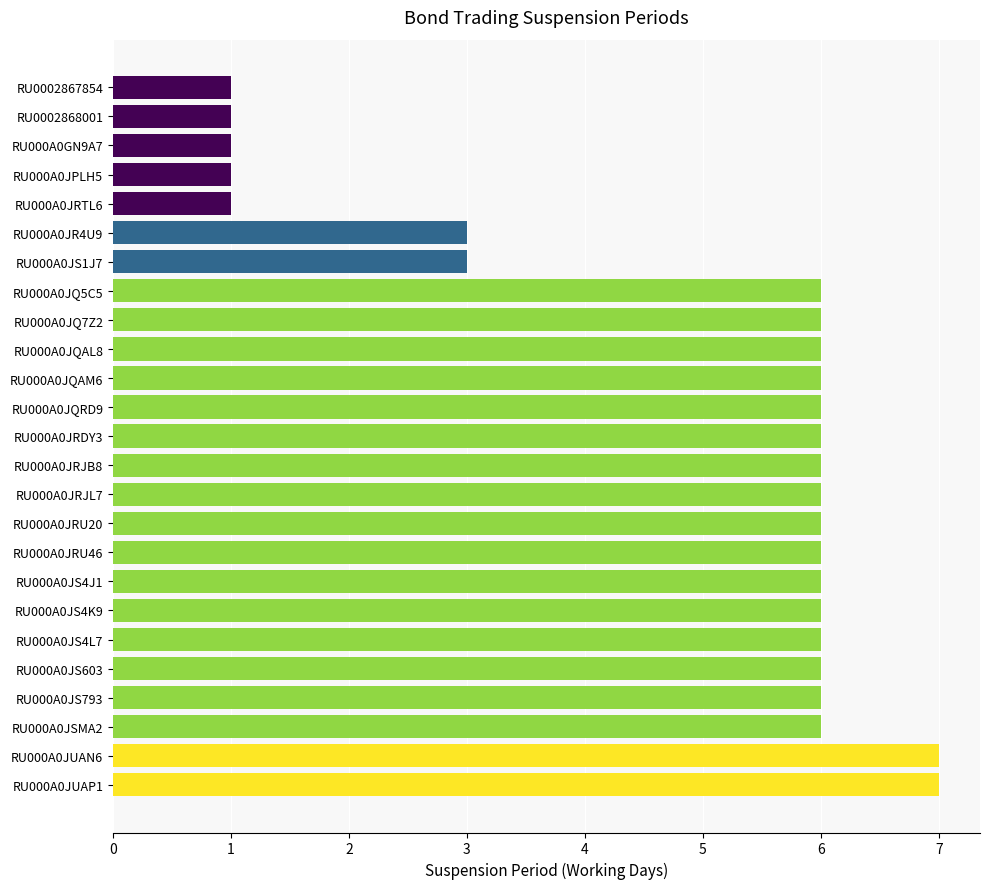

The value at RU000A0JS1J7 is 5. True or false?

False